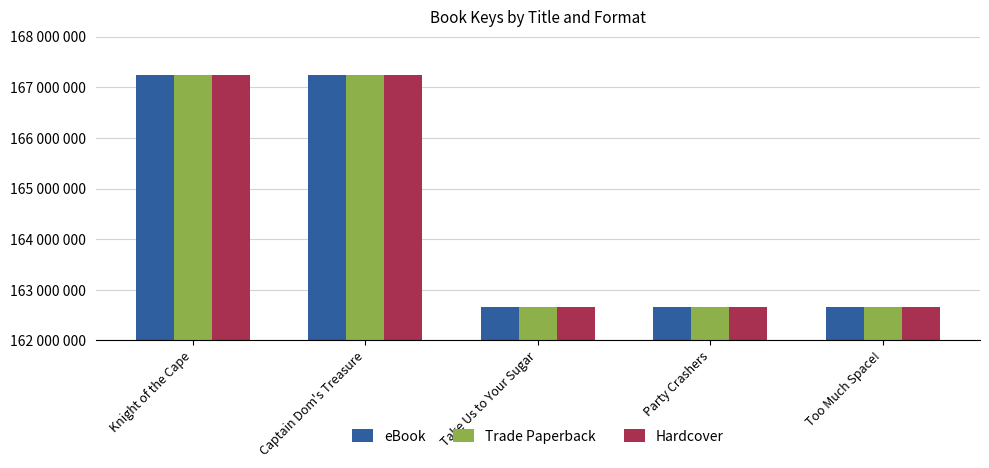

What position from the left is Party Crashers?

4